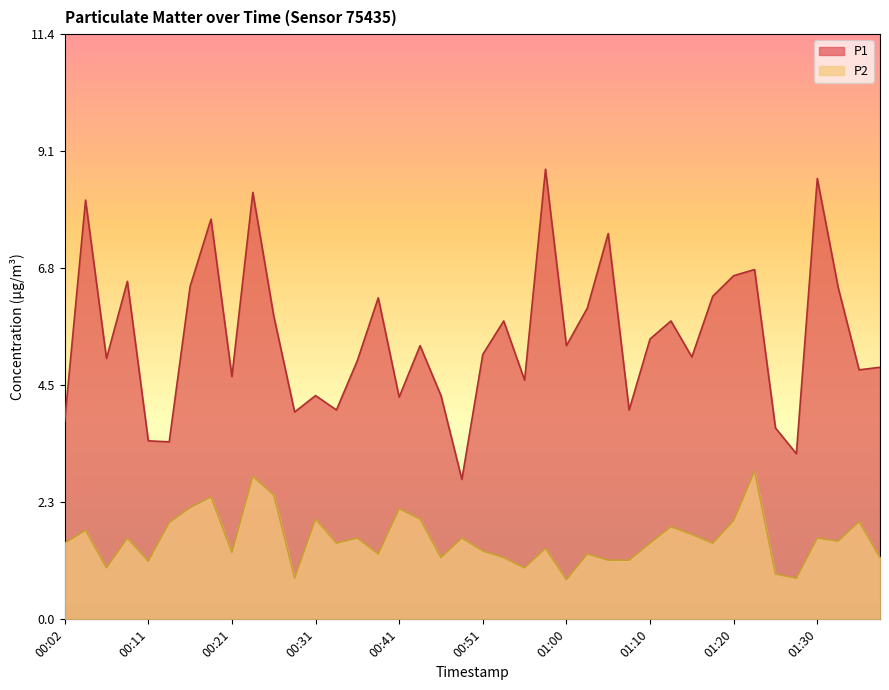

Count the number of categories in the chart.

40